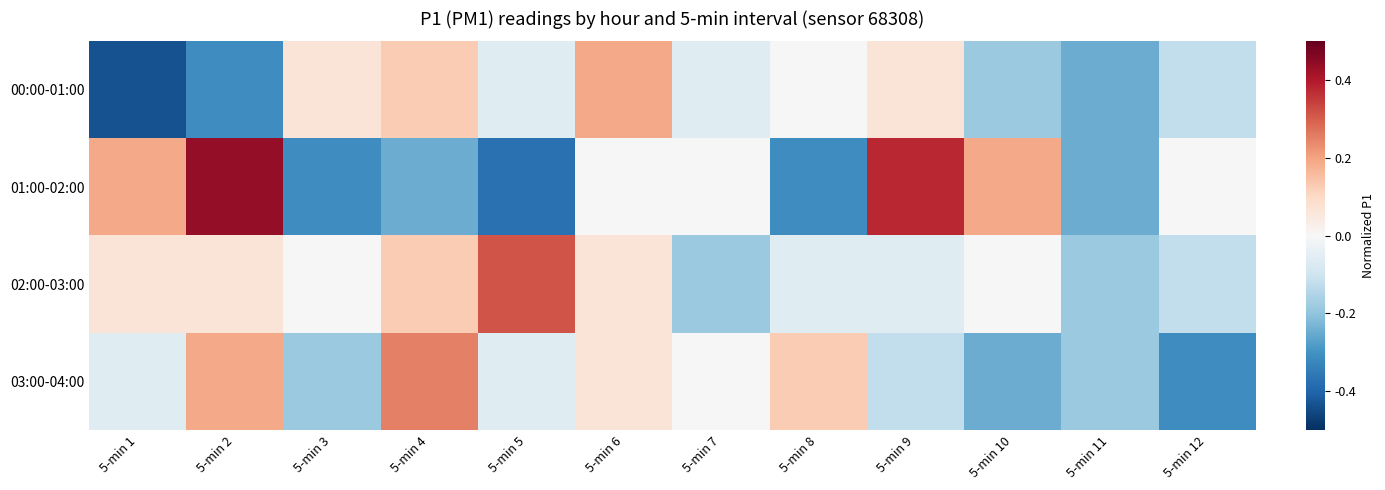

Rank the series by their average value, from highest to lowest.

02:00-03:00, 01:00-02:00, 03:00-04:00, 00:00-01:00